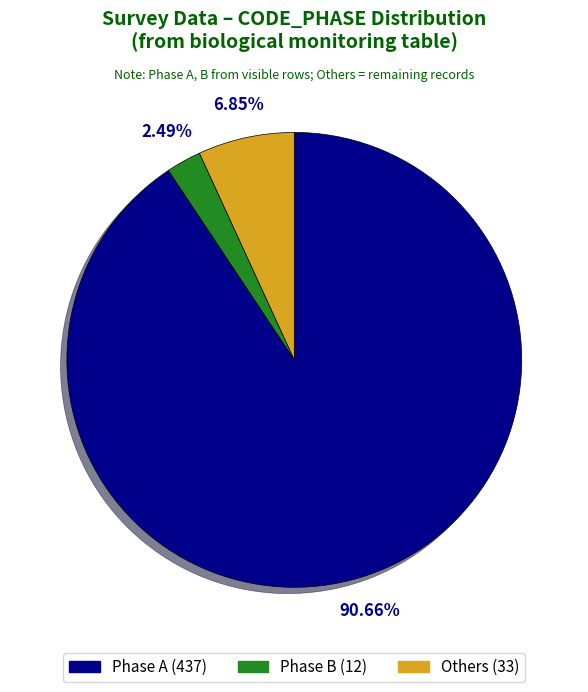

Is there any slice that represents more than half of the pie?

Yes